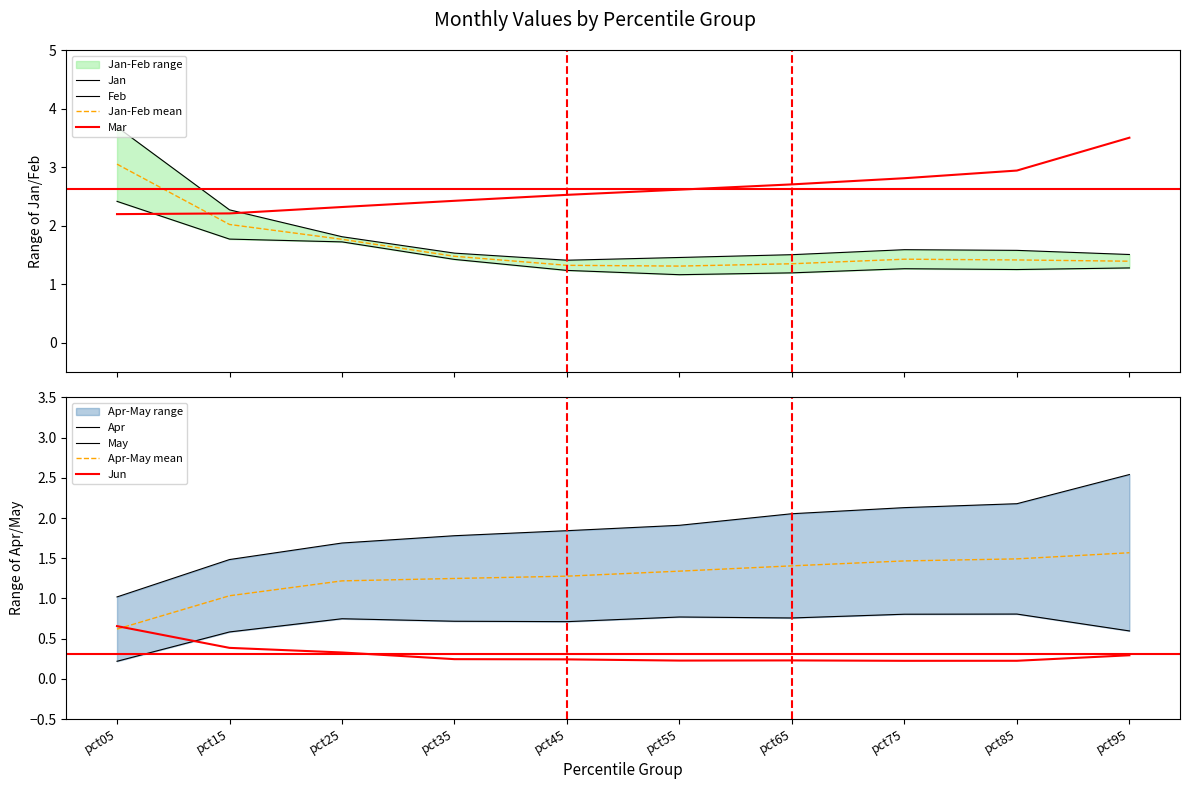

True or false: May and Apr cross at least once.

False